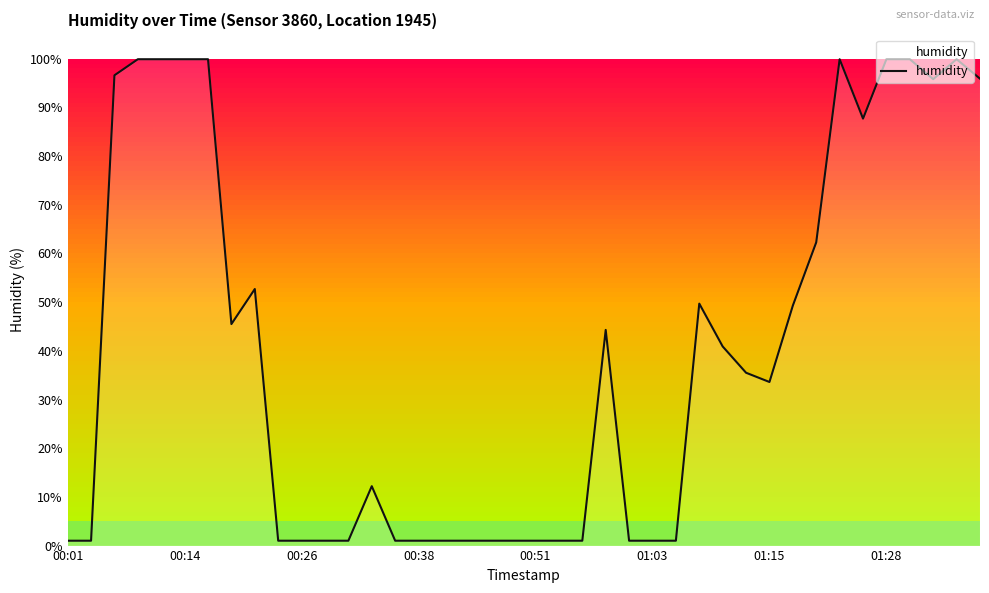

What is the maximum value shown in the chart?

99.9